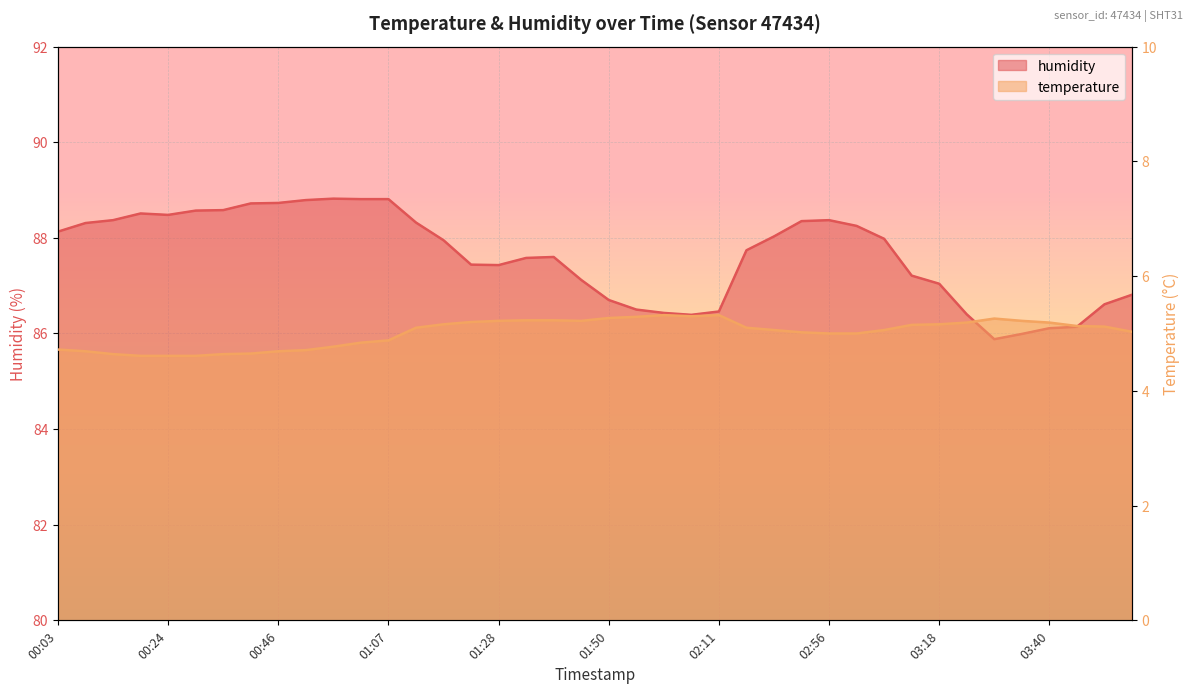

What is the label of the 25th point from the left?

02:11